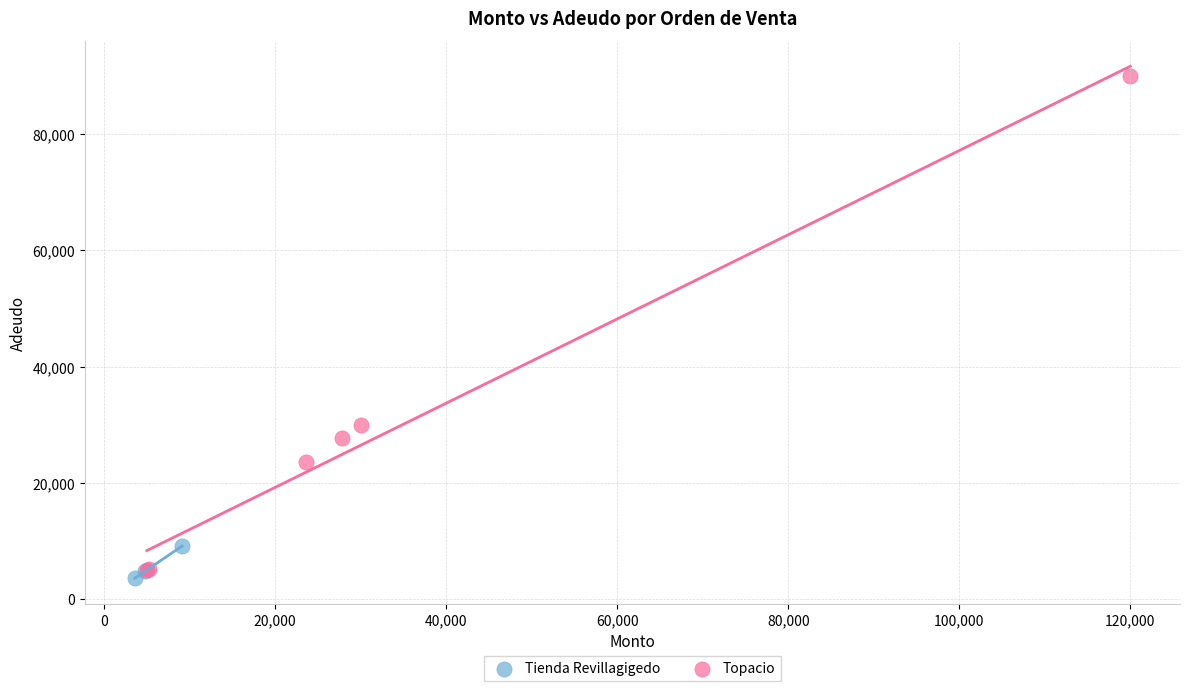

Which series contains the highest Y value?

Topacio